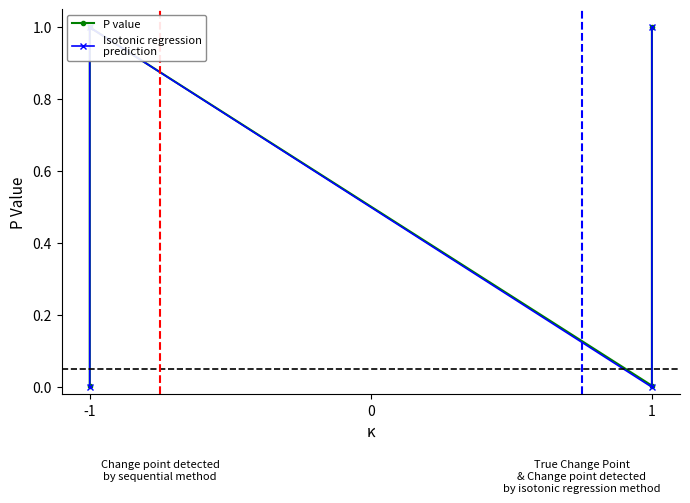

Is it true that Isotonic regression
prediction equals -0.4 at 1?

False